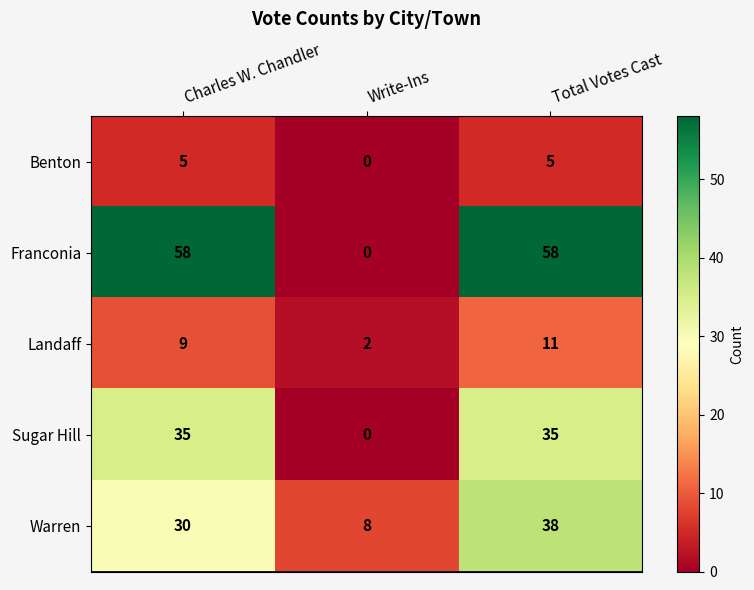

What is the average value of the Warren series?

25